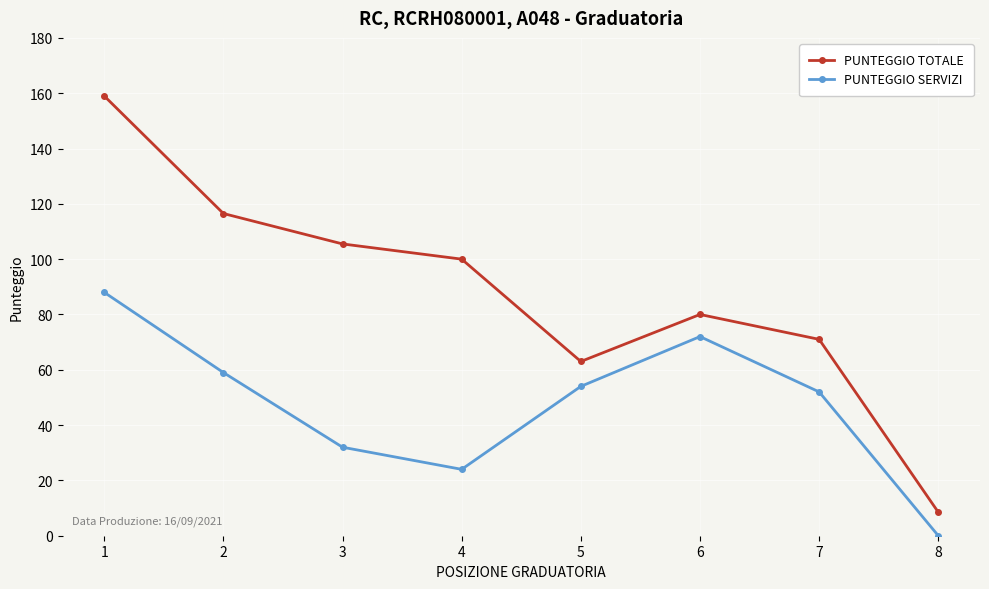

True or false: PUNTEGGIO SERVIZI has a value of 0.0 at 8.

True